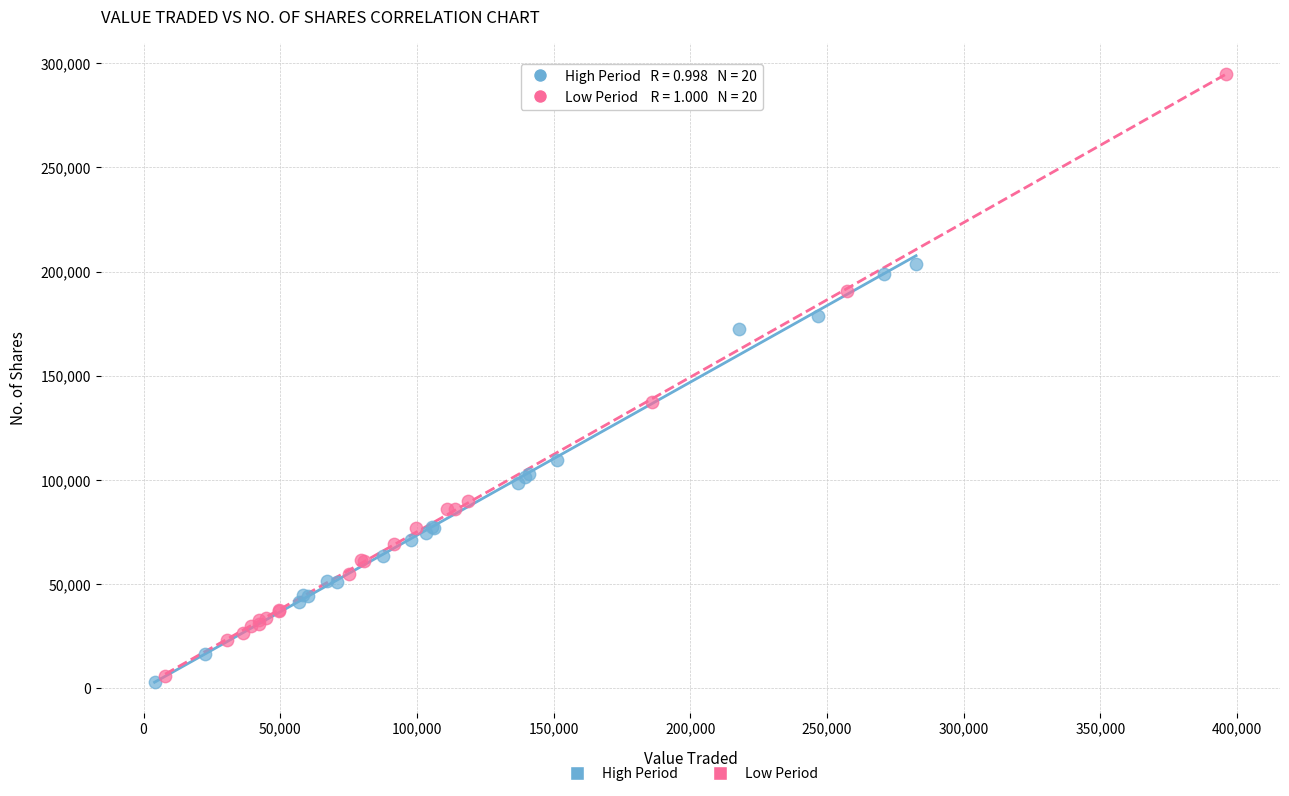

Which series contains the highest Y value?

Low Period